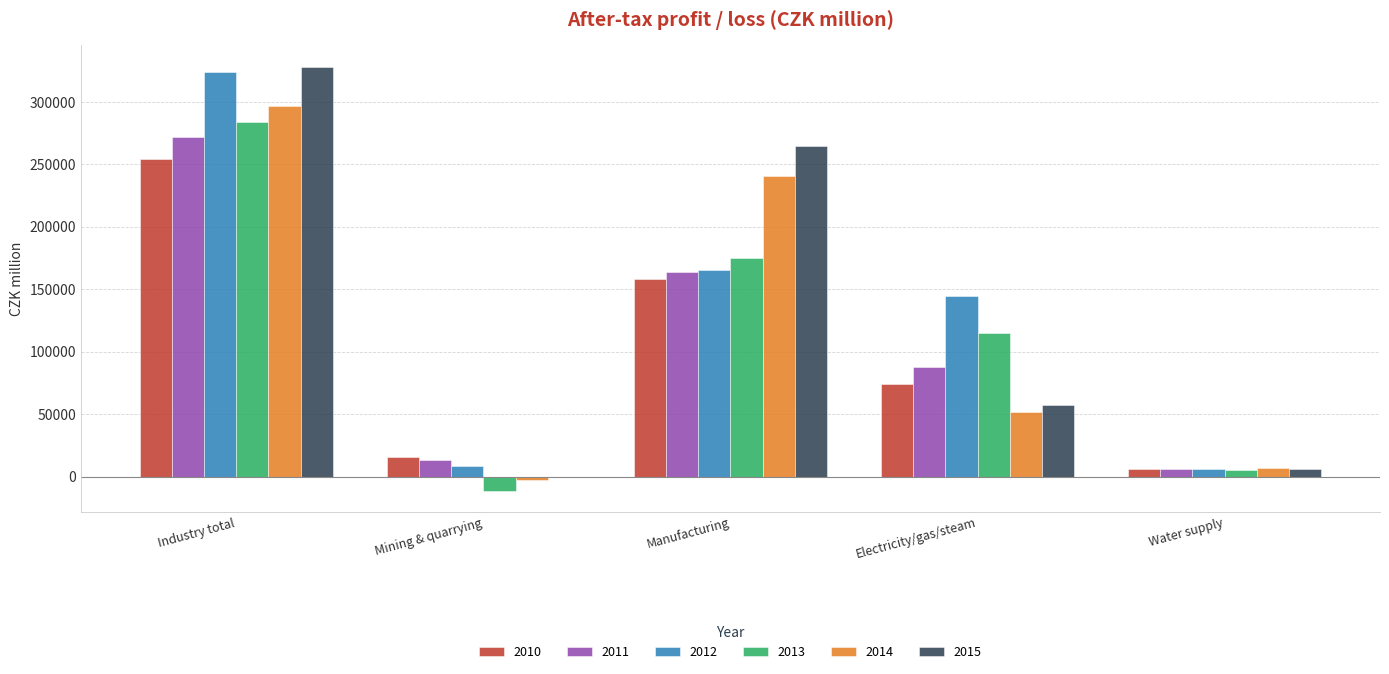

Are the bars grouped side by side (vs. stacked)?

Yes